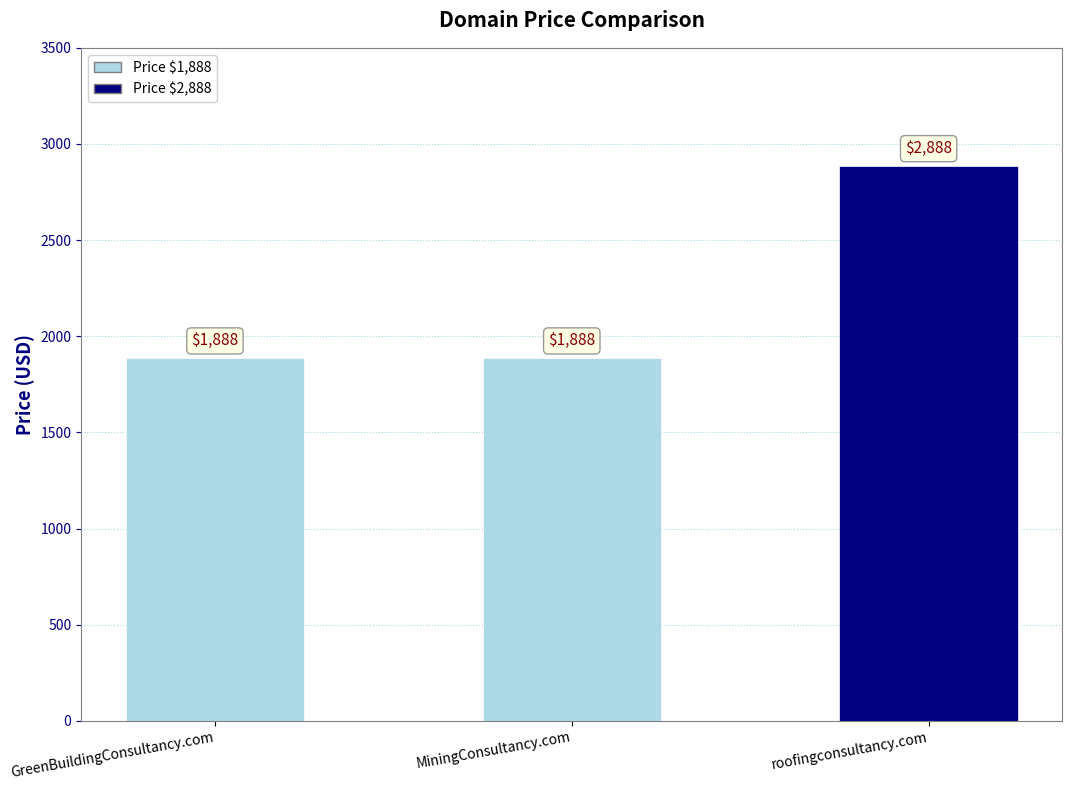

Approximately how many times larger is the value at roofingconsultancy.com compared to GreenBuildingConsultancy.com?

1.5